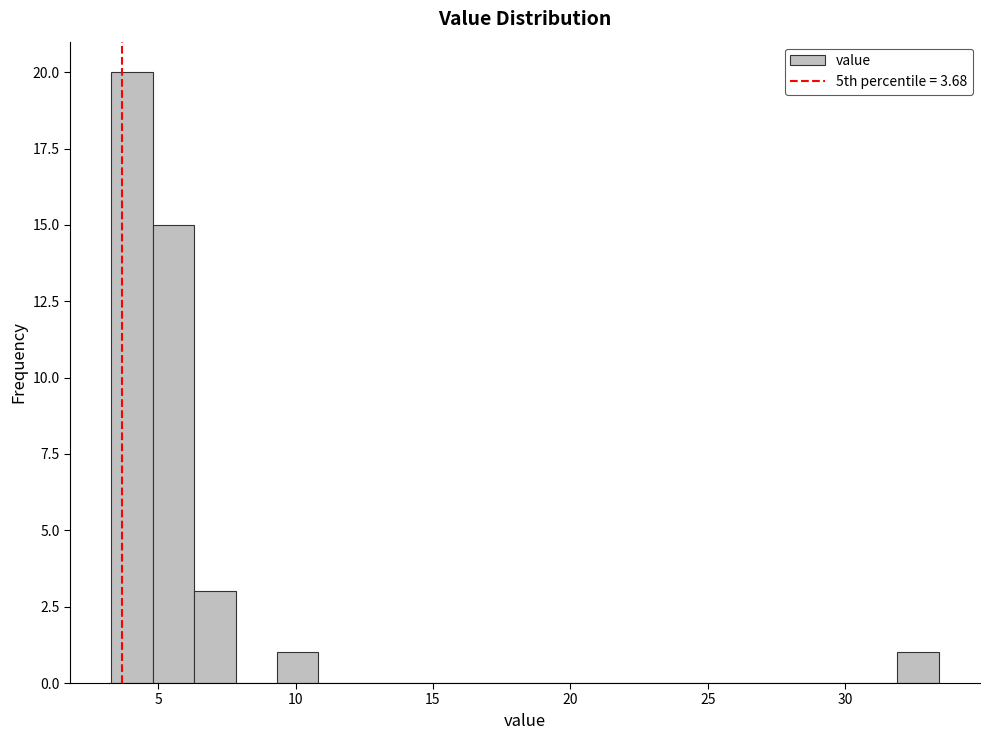

Around what value on the x-axis is the tallest bar? Give the approximate position of its centre, as read against the axis.

4.0